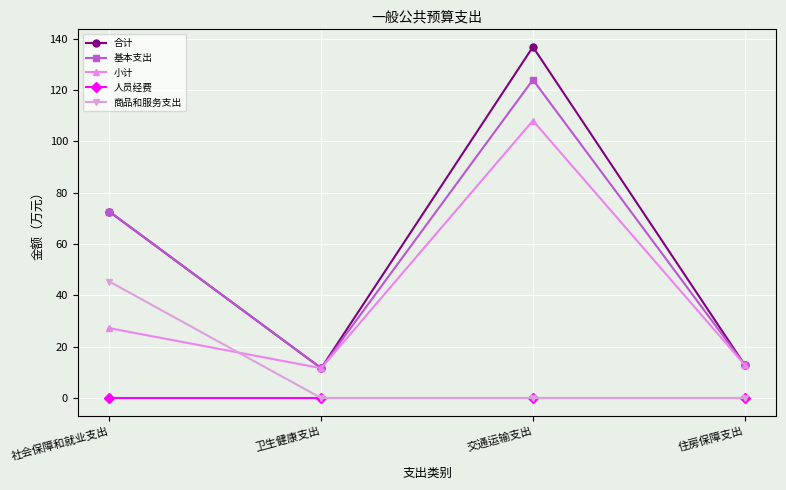

True or false: 基本支出 has a value of 72.6 at 社会保障和就业支出.

True